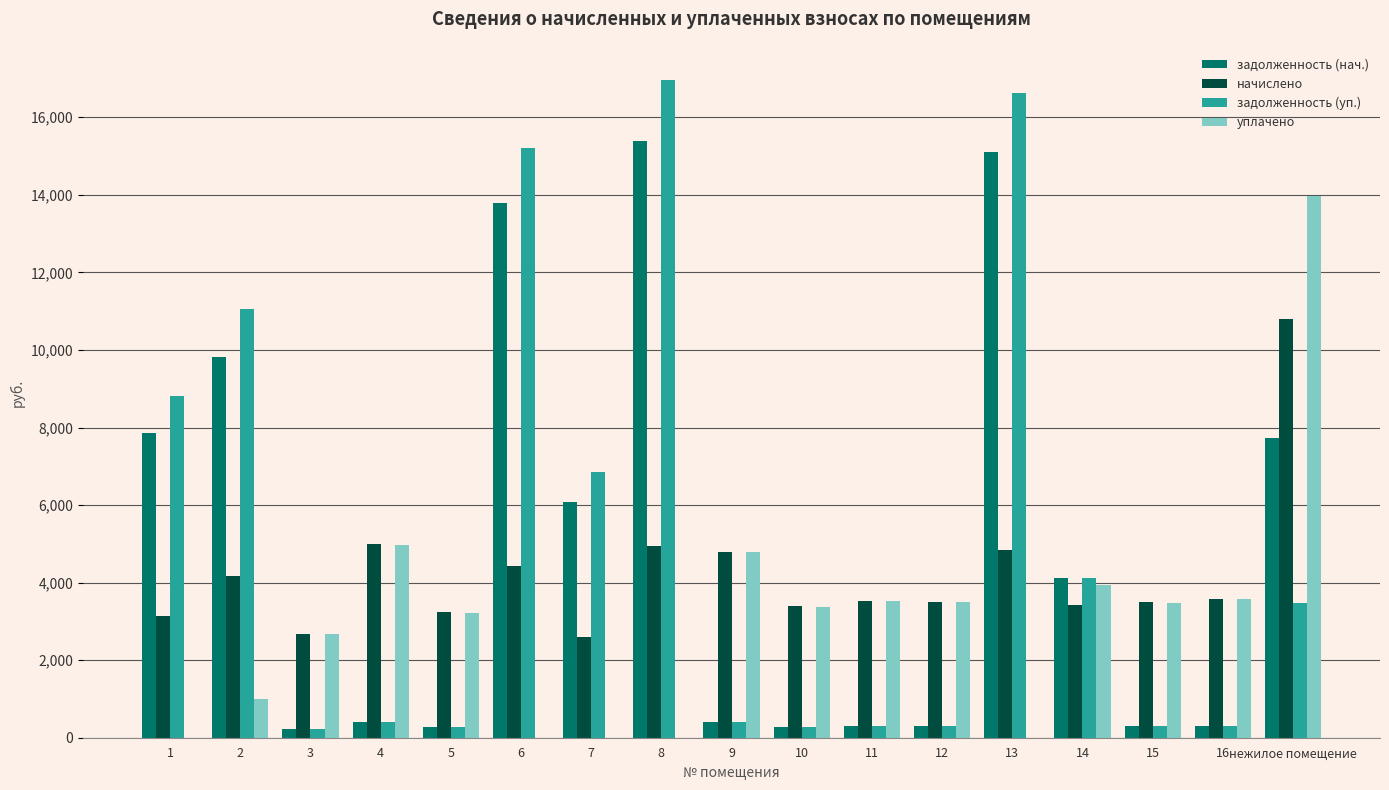

What is the average value of the начислено series?

4208.2